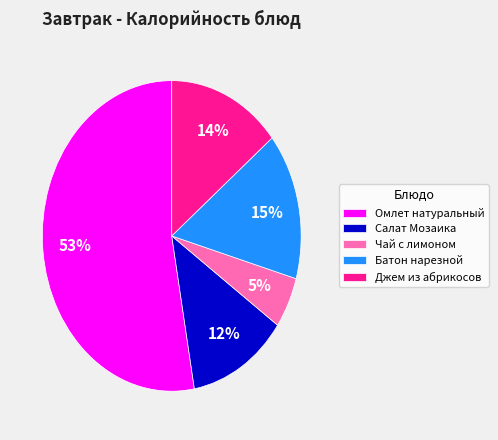

Count the number of slices in the pie.

5